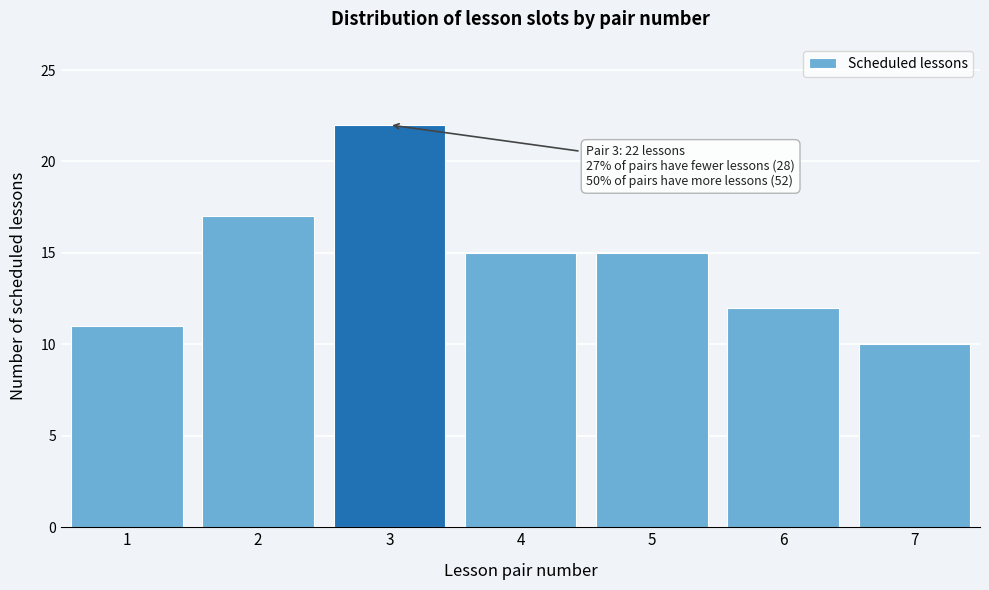

Reading right to left, transcribe all the data shown in this chart.

10	12	15	15	22	17	11